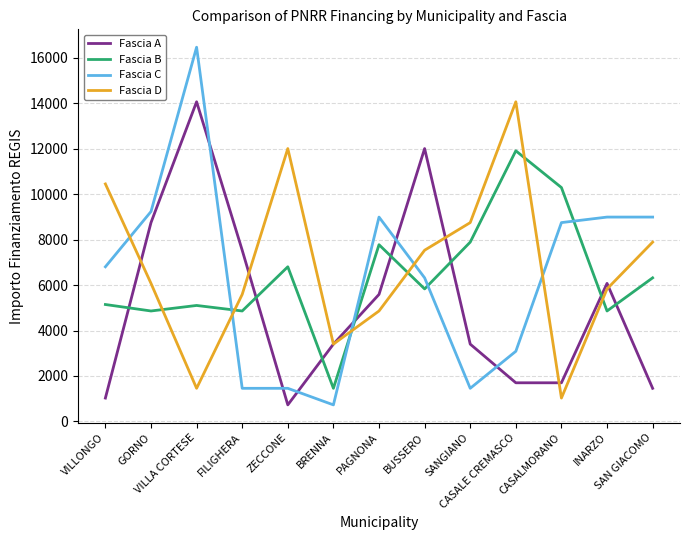

Is the value of Fascia C at VILLA CORTESE greater than the value of Fascia B at CASALMORANO?

Yes